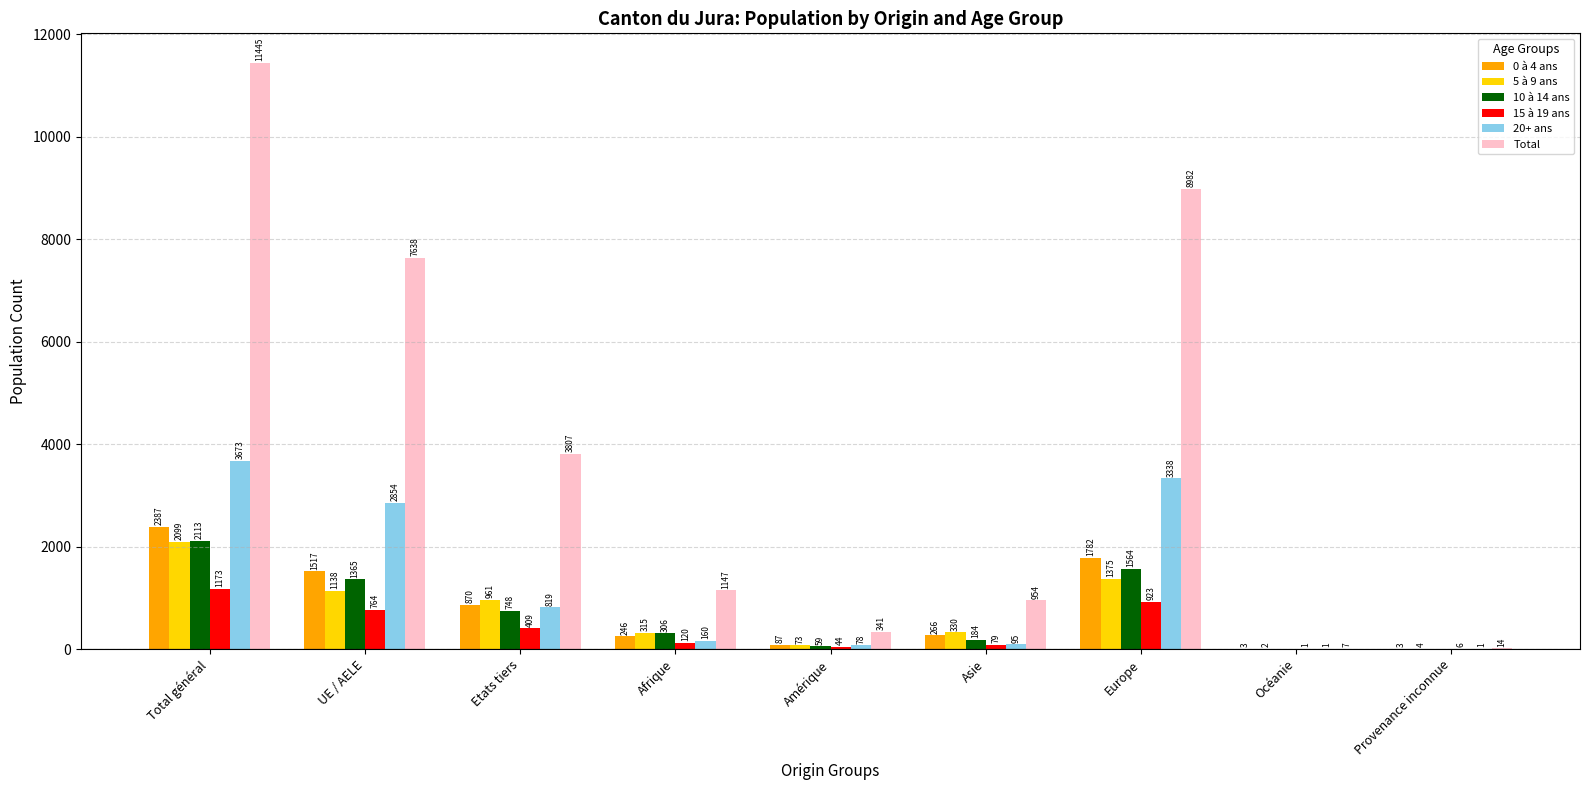

What is the sum of the 10 à 14 ans values at Etats tiers and Océanie?

748